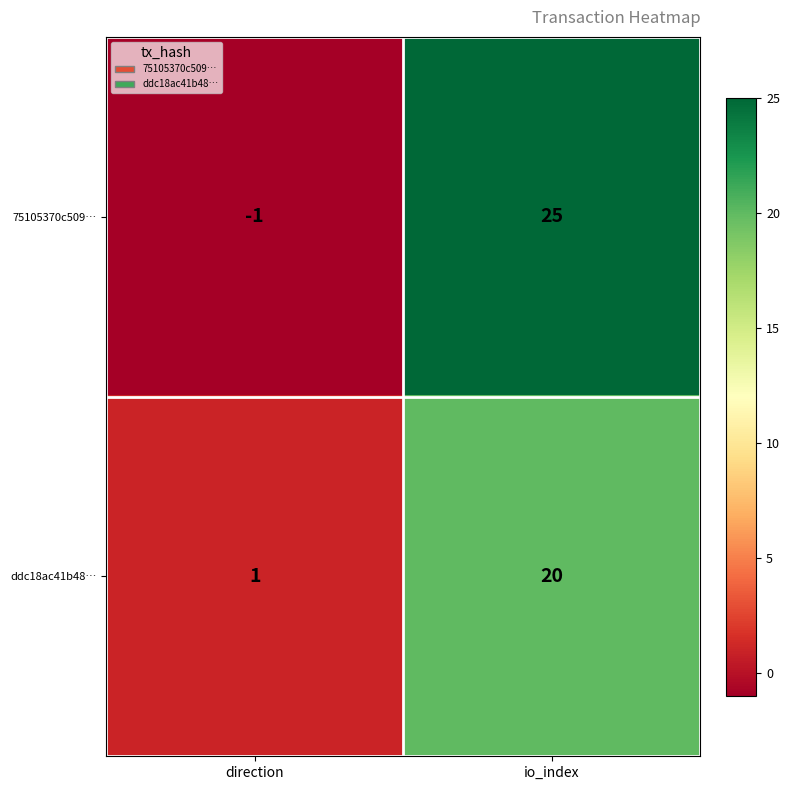

The ddc18ac41b48… series shows 20 at io_index. True or false?

True